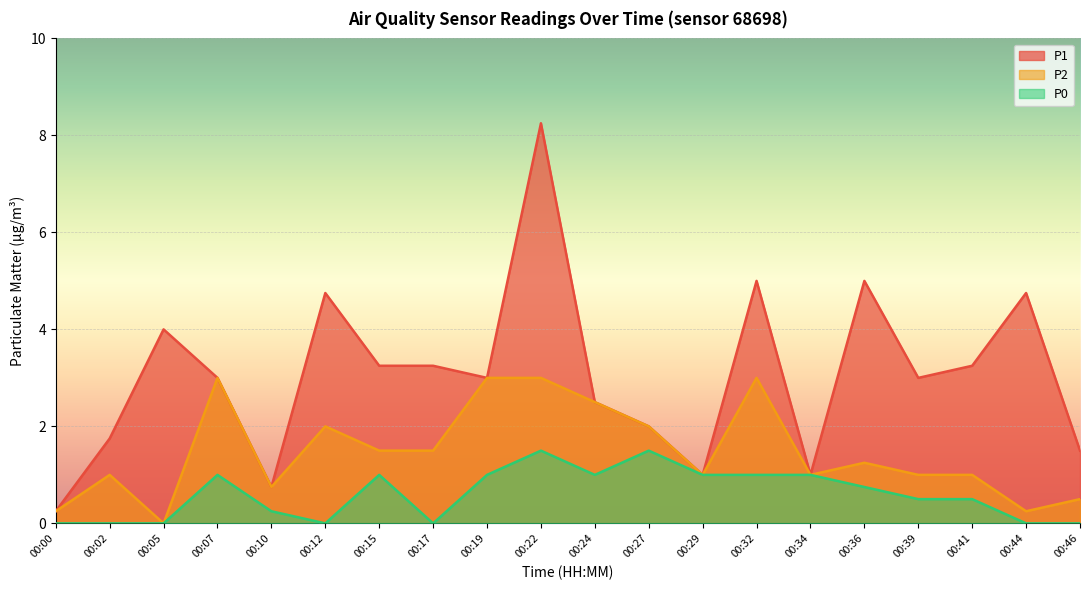

How many lines are shown in the chart?

3